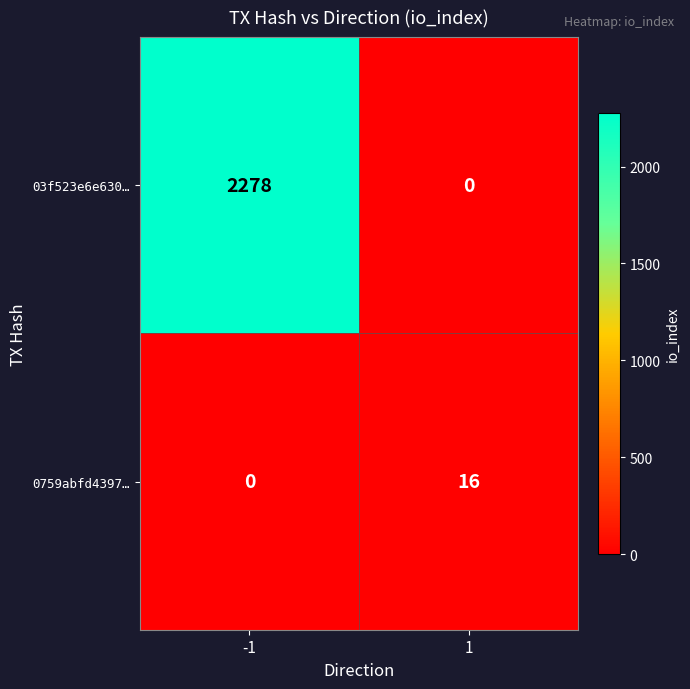

What is the difference between the highest and lowest values at 1?

16